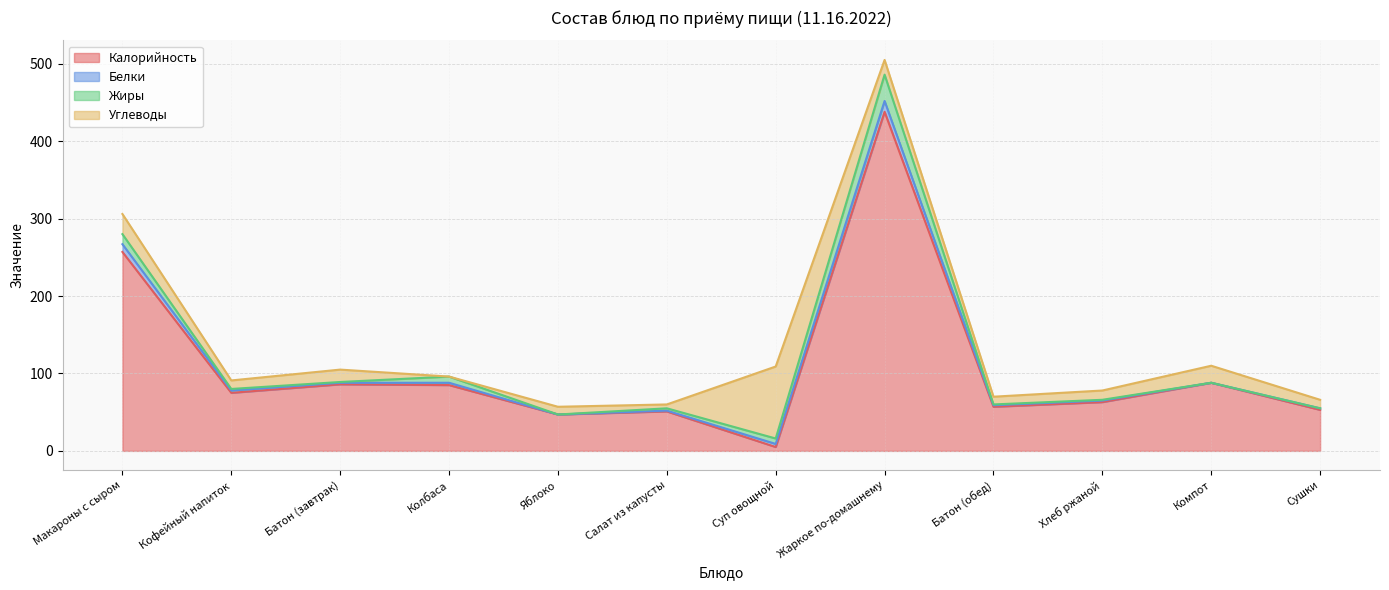

True or false: Жиры and Белки cross at least once.

True